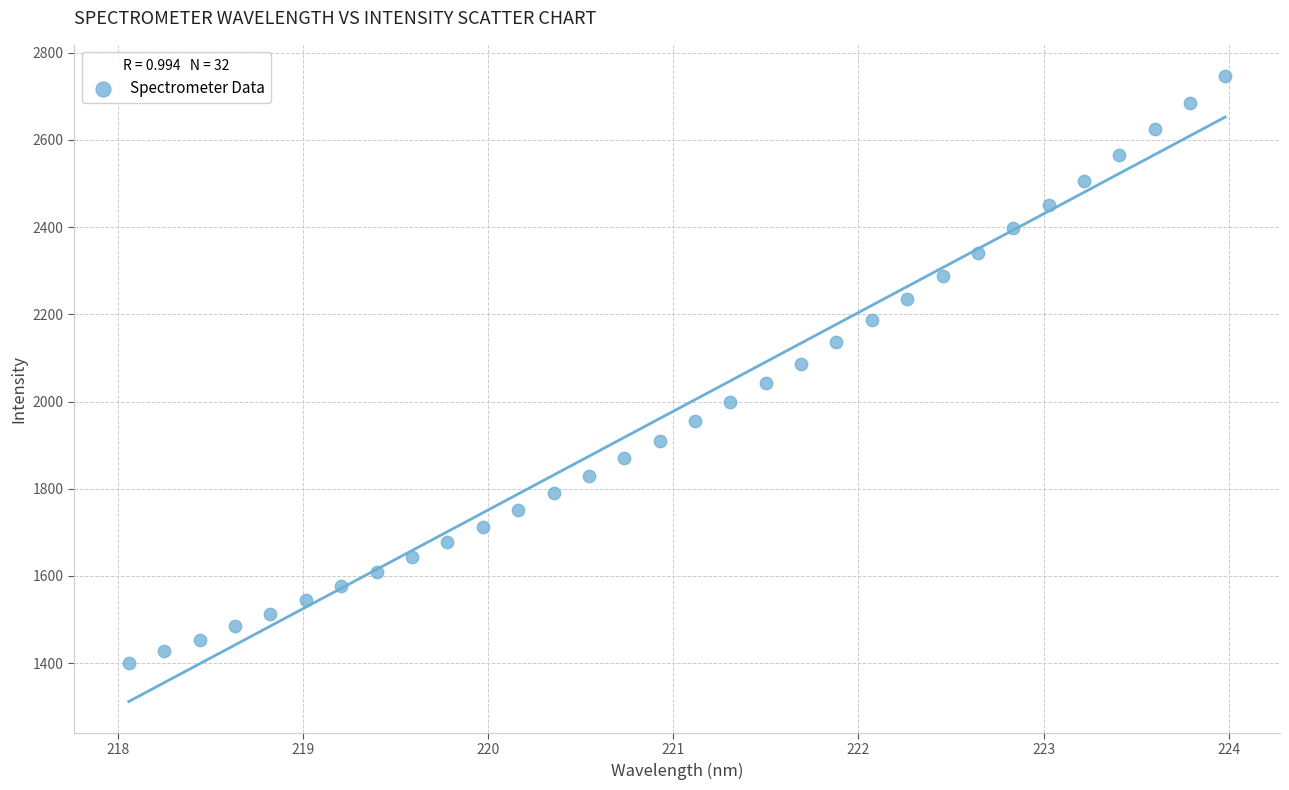

What is the range of X values (max minus min)?

5.9